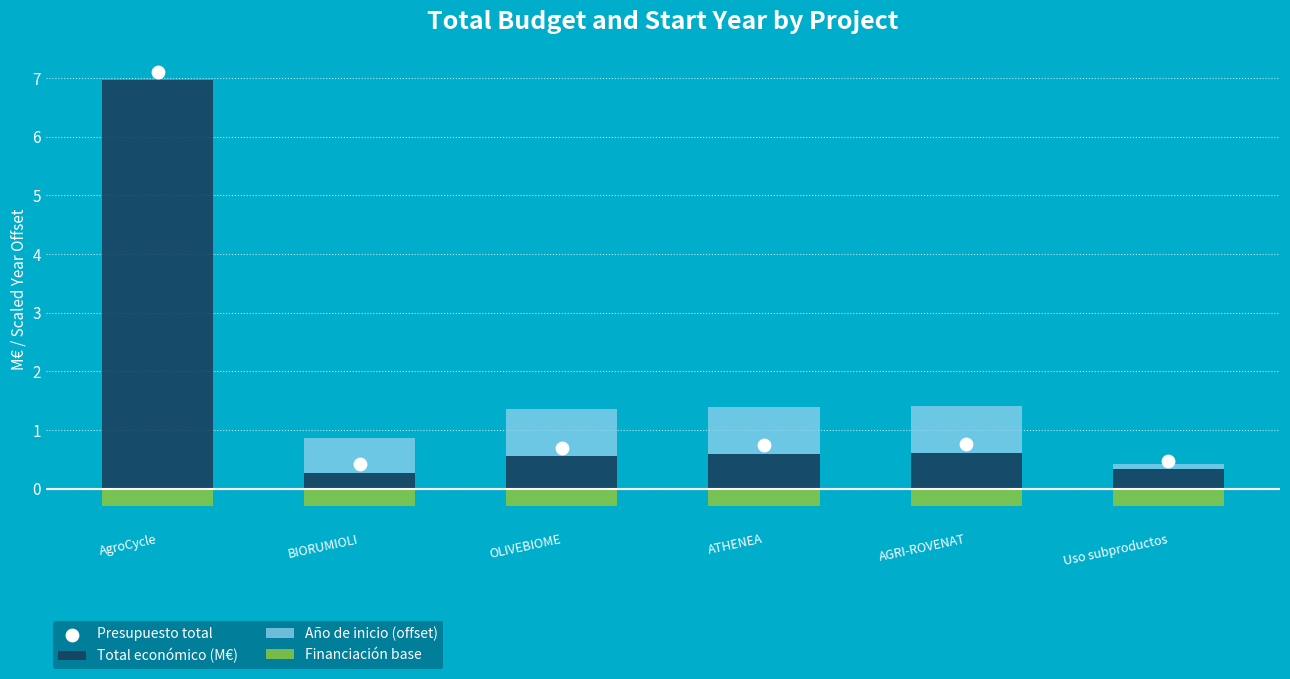

Which series has the largest total across all categories?

Presupuesto total